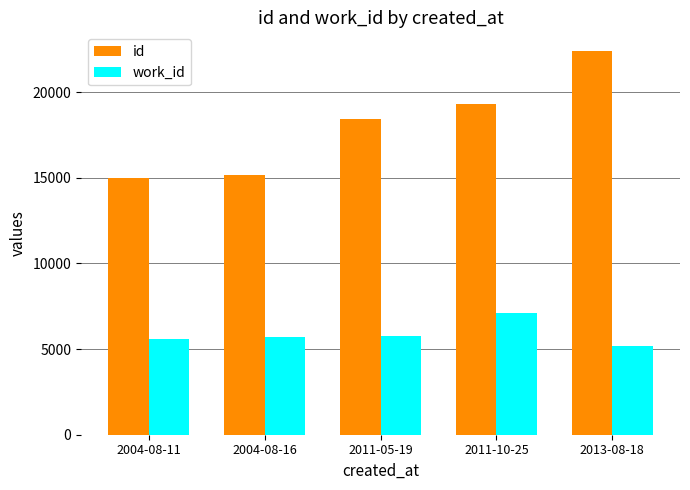

Which category has the lowest value across all series?

2013-08-18